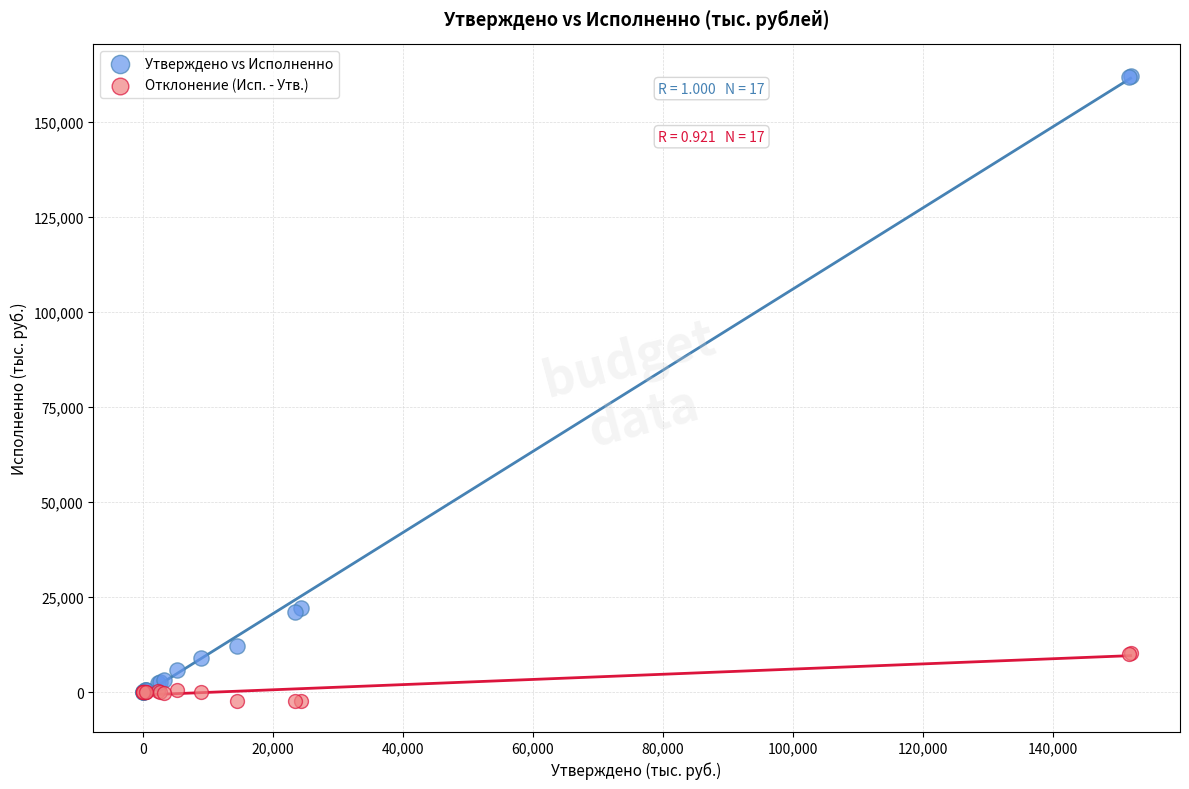

Which series has the largest Y range (max minus min)?

Утверждено vs Исполненно